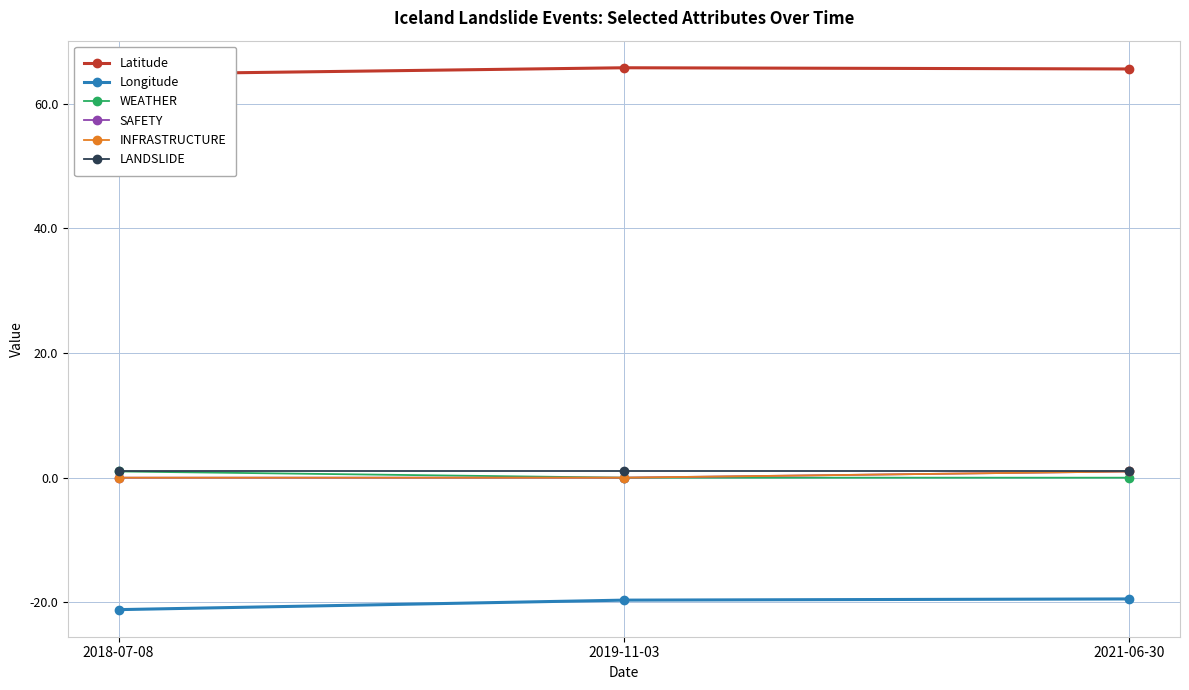

Reading left to right, list all the values displayed in this chart.

Latitude: 64.7	65.7	65.6
Longitude: -21.2	-19.6	-19.4
WEATHER: 1.0	0.0	0.0
SAFETY: 0.0	0.0	1.0
INFRASTRUCTURE: 0.0	0.0	1.0
LANDSLIDE: 1.0	1.0	1.0